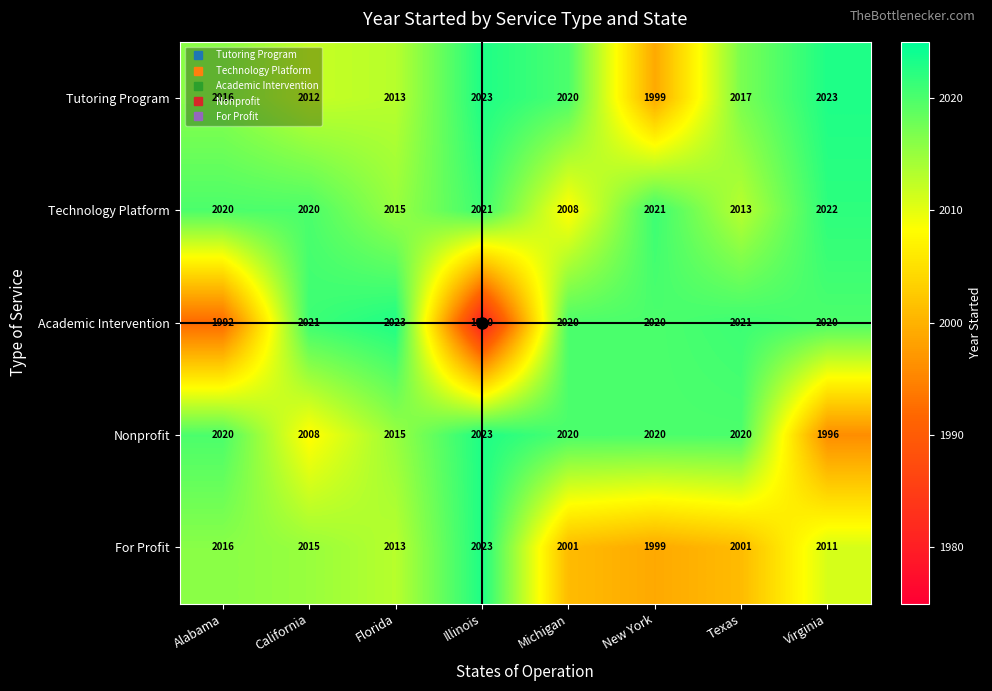

Rank the series at Texas from lowest to highest value.

For Profit, Technology Platform, Tutoring Program, Nonprofit, Academic Intervention